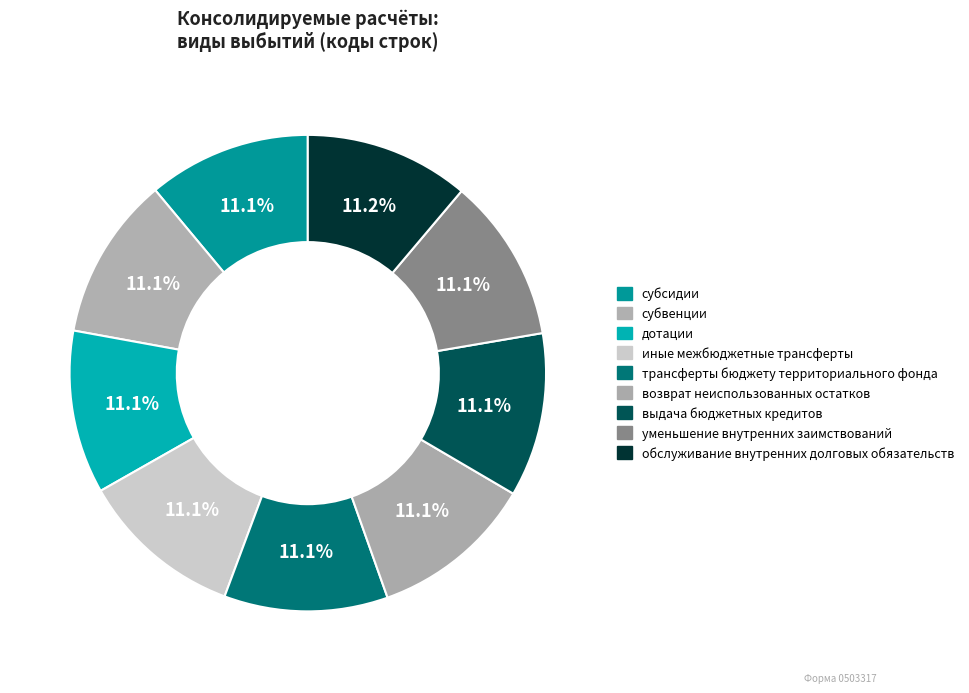

How many segments does this pie chart have?

9